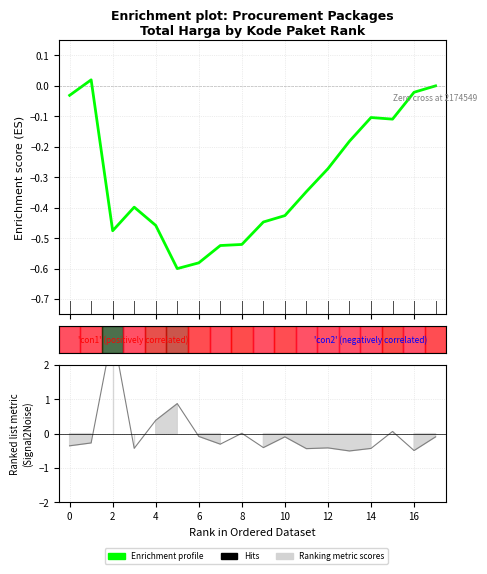

How many lines are shown in the chart?

1